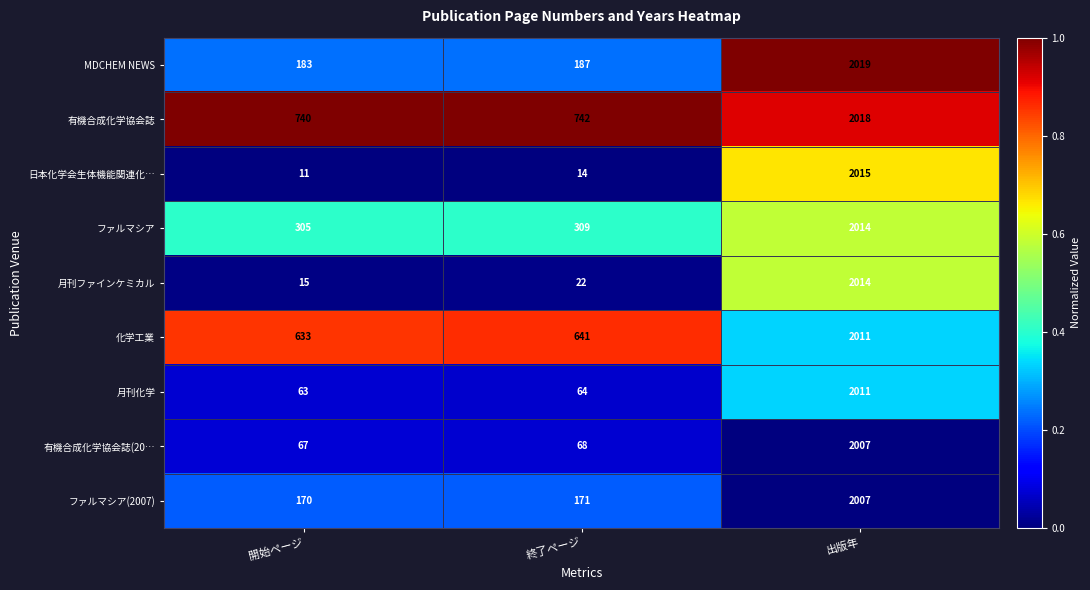

Between 開始ページ and 出版年, which series saw the biggest shift?

日本化学会生体機能関連化…